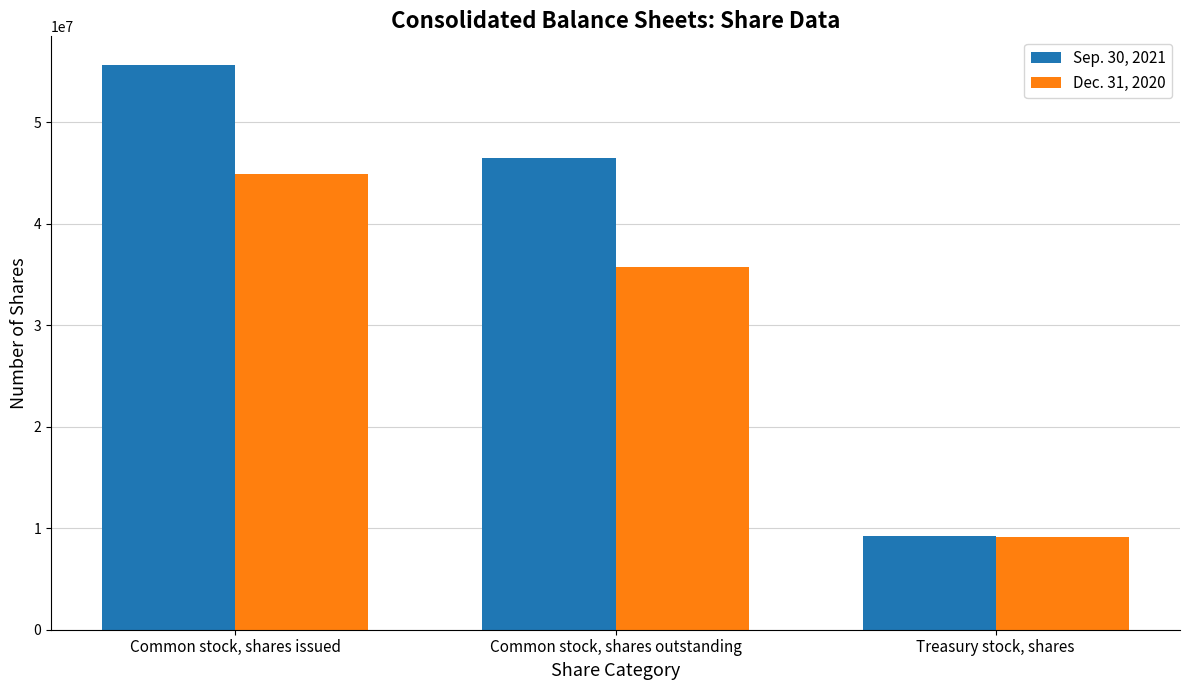

Which series has the largest range (max minus min)?

Sep. 30, 2021